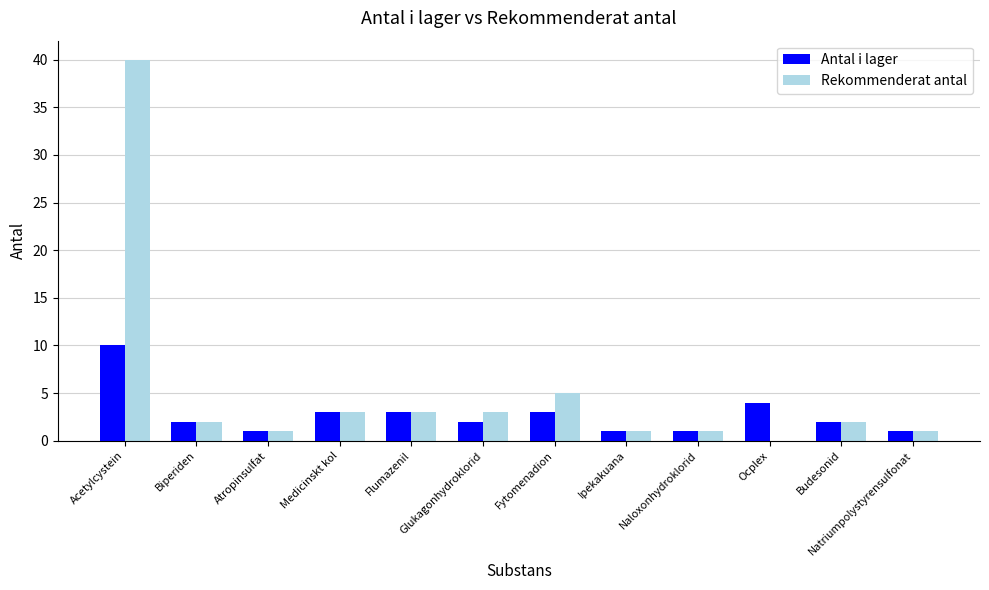

What is the greatest value displayed?

40